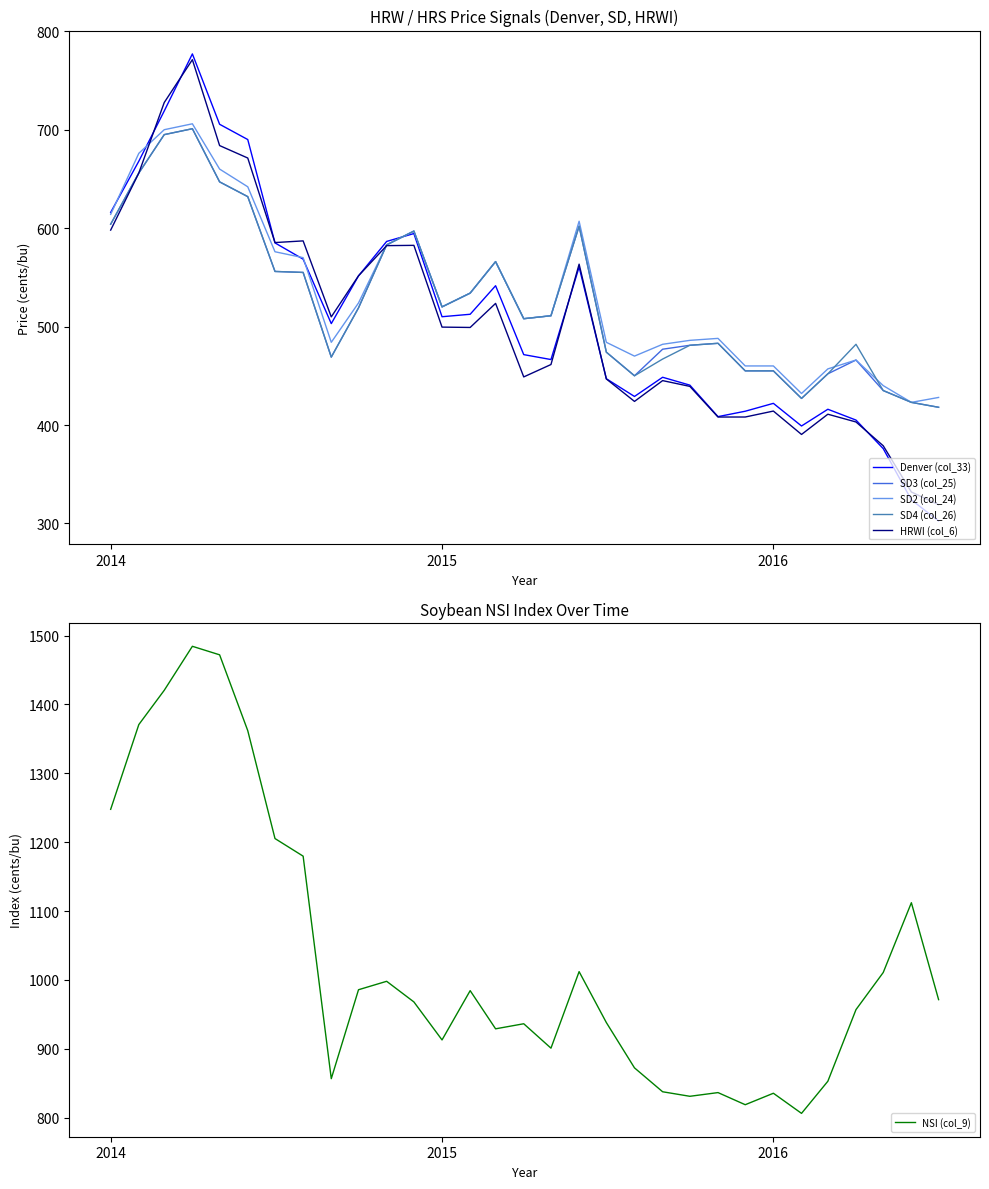

What is the highest value of the SD4 (col_26) series?

701.0